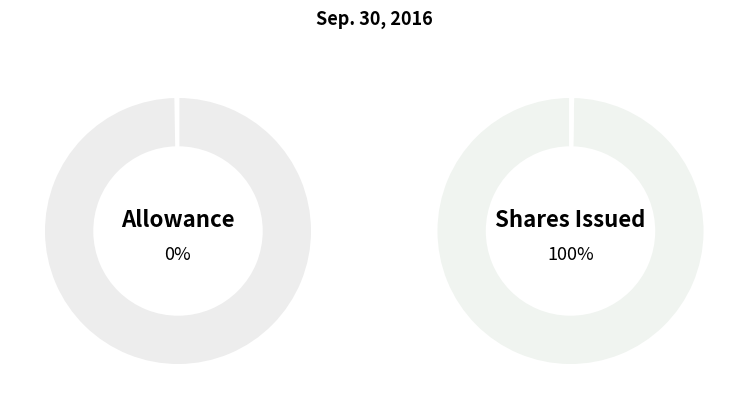

Is it true that Common stock, shares issued is 92% of the pie?

False